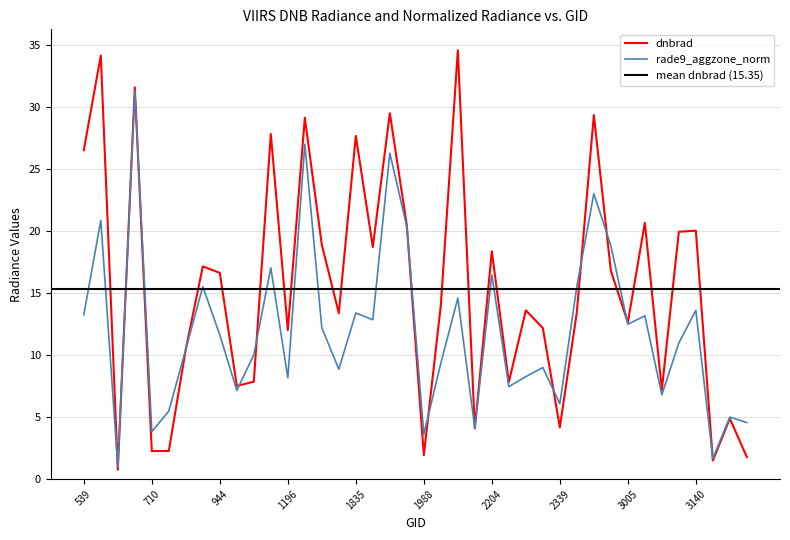

What is the lowest value of the rade9_aggzone_norm series?

1.0